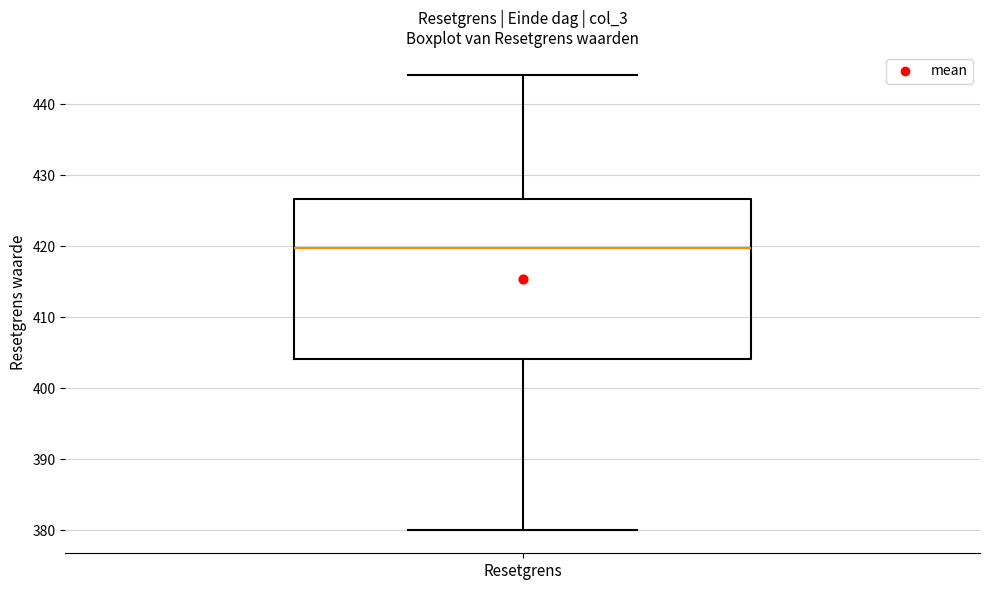

Transcribe this box plot: give where the median line is, the range the box spans, and where the two whiskers end, as read against the y-axis. The values are not printed on the chart, so give them approximately, as read against the axis.

median 420, box 404 to 427, whiskers 380 to 444